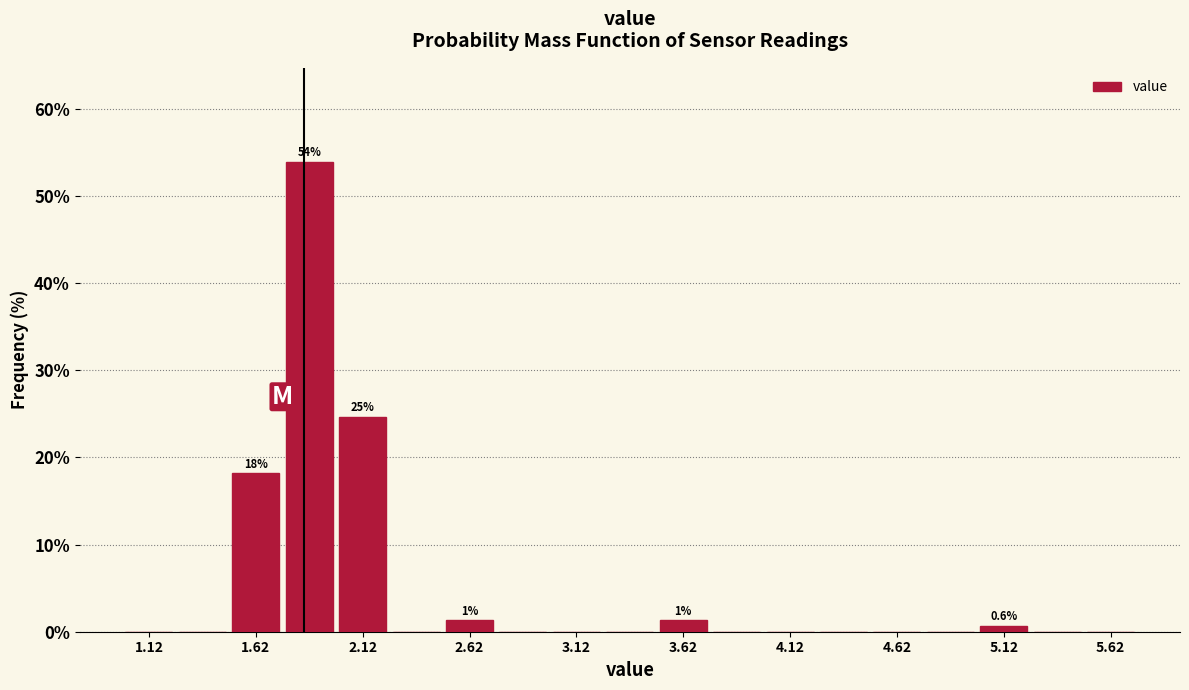

Over which range of the x-axis is the bar tallest?

1.75 to 2.00